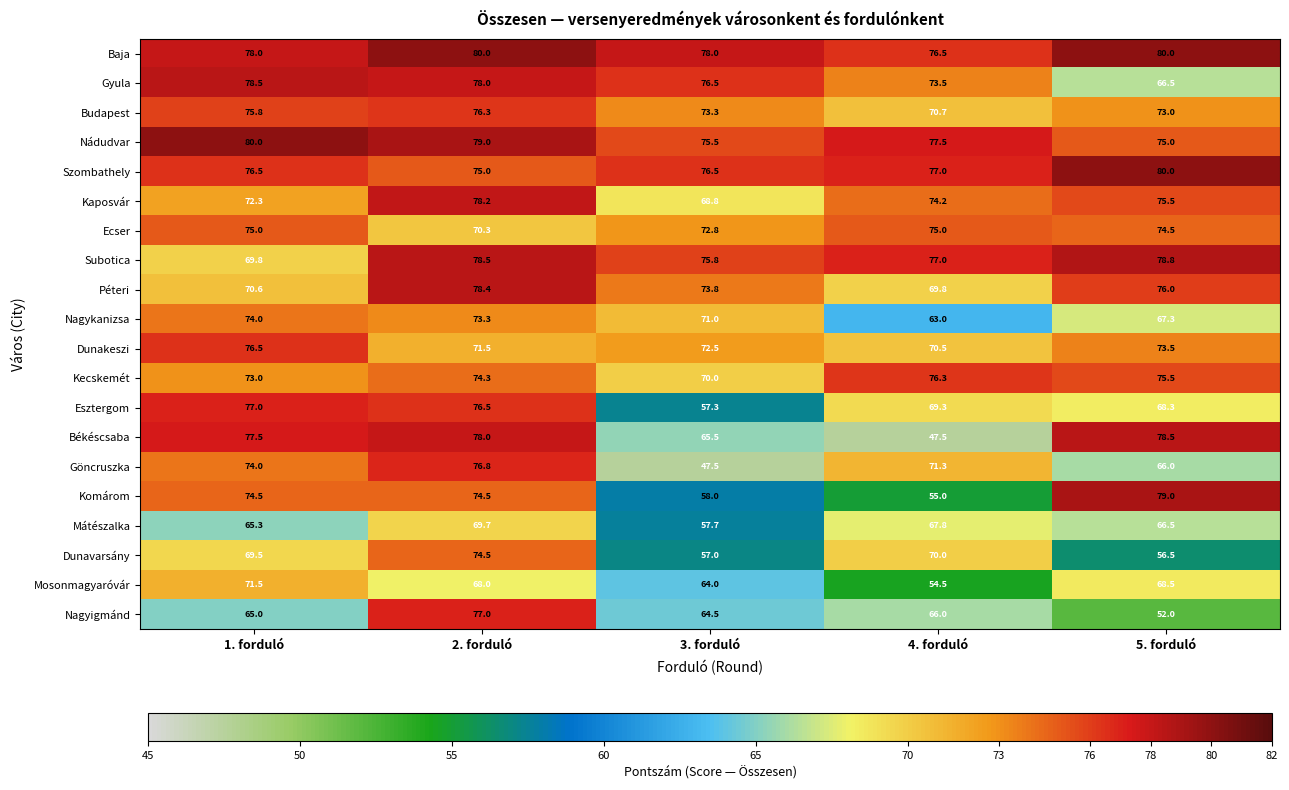

List the labels in order of Mátészalka value, smallest first.

3. forduló, 1. forduló, 5. forduló, 4. forduló, 2. forduló